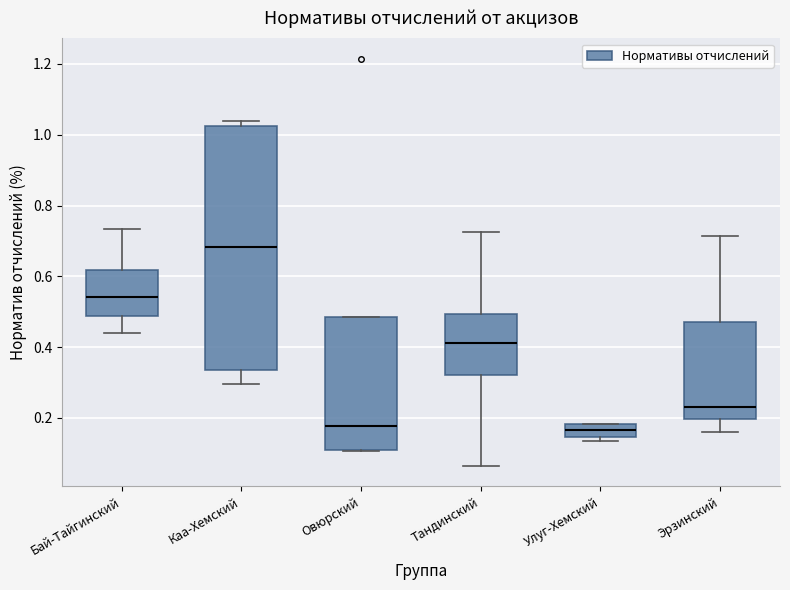

Where is the lower edge of the box for Тандинский on the y-axis? The values are not printed on the chart, so give them approximately, as read against the axis.

0.32